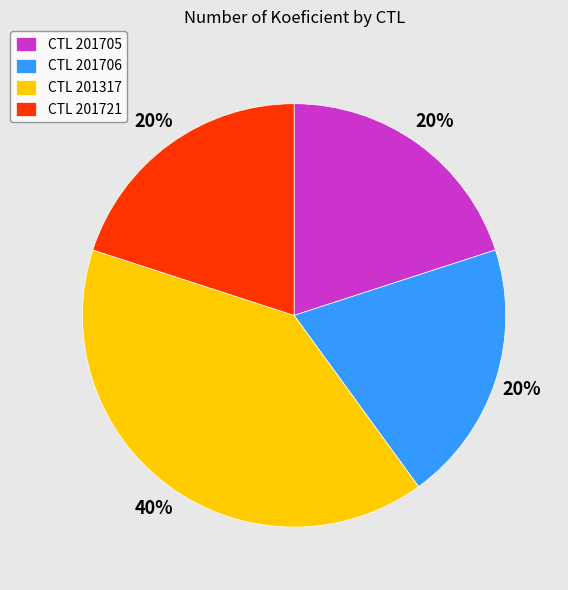

Combined, do CTL 201705 and CTL 201706 account for over 50%?

No